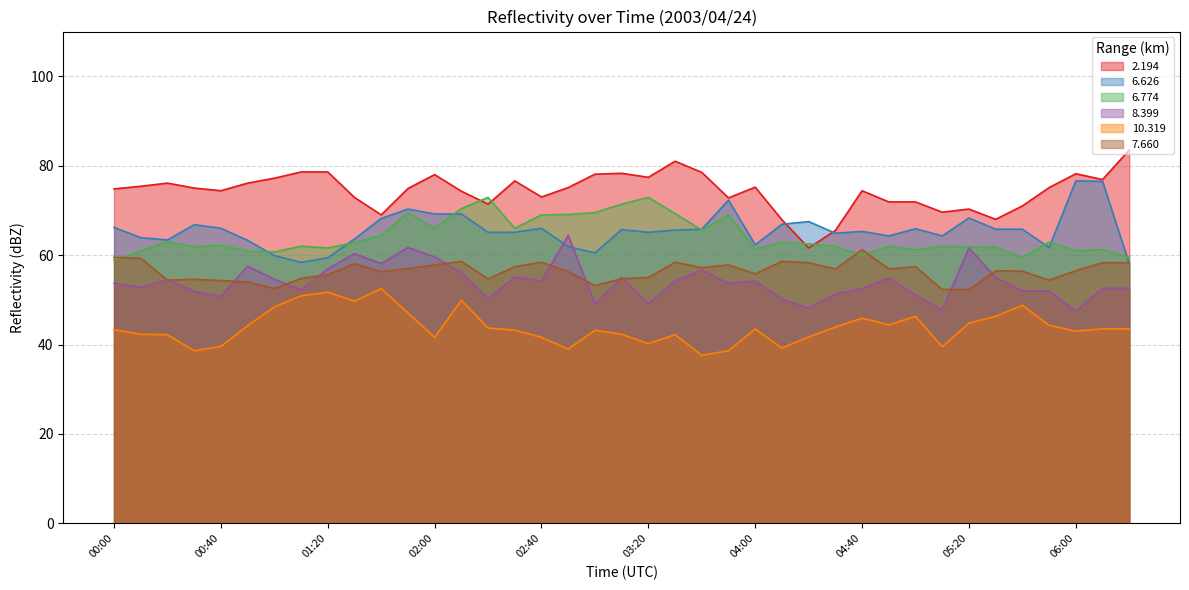

Reading left to right, list all the values displayed in this chart.

2.194: 74.8	75.4	76.1	75.0	74.4	76.1	77.2	78.6	78.6	72.9	69.0	74.9	78.0	74.3	71.4	76.6	73.0	75.1	78.1	78.3	77.4	81.0	78.5	72.8	75.2	67.9	61.6	65.5	74.4	71.9	71.9	69.6	70.3	68.0	71.0	75.1	78.2	76.9	83.5
6.626: 66.2	63.9	63.4	66.8	66.0	63.3	59.9	58.4	59.4	63.6	68.2	70.3	69.2	69.2	65.1	65.1	66.0	61.9	60.5	65.7	65.1	65.6	65.8	72.3	62.3	66.9	67.5	64.9	65.3	64.3	65.9	64.3	68.3	65.8	65.8	61.7	76.6	76.5	58.1
6.774: 58.9	60.9	63.0	61.9	62.2	60.9	60.7	62.0	61.6	62.8	64.4	69.5	66.0	70.4	72.9	66.0	69.0	69.1	69.5	71.4	72.9	69.3	65.6	69.0	61.4	62.9	62.5	62.0	59.9	62.0	61.2	62.0	61.8	61.8	59.5	62.9	61.0	61.2	59.5
8.399: 53.7	52.8	54.5	51.9	50.8	57.5	54.6	52.2	56.9	60.3	58.1	61.7	59.6	56.1	50.3	55.1	54.2	64.4	49.1	55.0	49.1	54.2	56.7	53.7	54.2	50.2	48.1	51.3	52.5	54.9	51.1	47.7	61.6	55.0	52.0	52.0	47.5	52.6	52.6
10.319: 43.3	42.3	42.2	38.6	39.6	44.2	48.4	50.9	51.7	49.7	52.5	47.1	41.6	49.9	43.7	43.2	41.6	39.0	43.2	42.3	40.2	42.2	37.6	38.6	43.5	39.2	41.7	43.9	45.9	44.4	46.3	39.5	44.8	46.3	48.8	44.3	43.0	43.5	43.5
7.660: 59.5	59.3	54.4	54.6	54.3	54.0	52.5	54.8	55.6	58.1	56.3	57.0	57.8	58.6	54.7	57.4	58.4	56.3	53.2	54.7	55.0	58.4	57.2	57.8	55.8	58.6	58.3	56.9	61.2	56.9	57.4	52.3	52.3	56.5	56.4	54.4	56.5	58.3	58.3